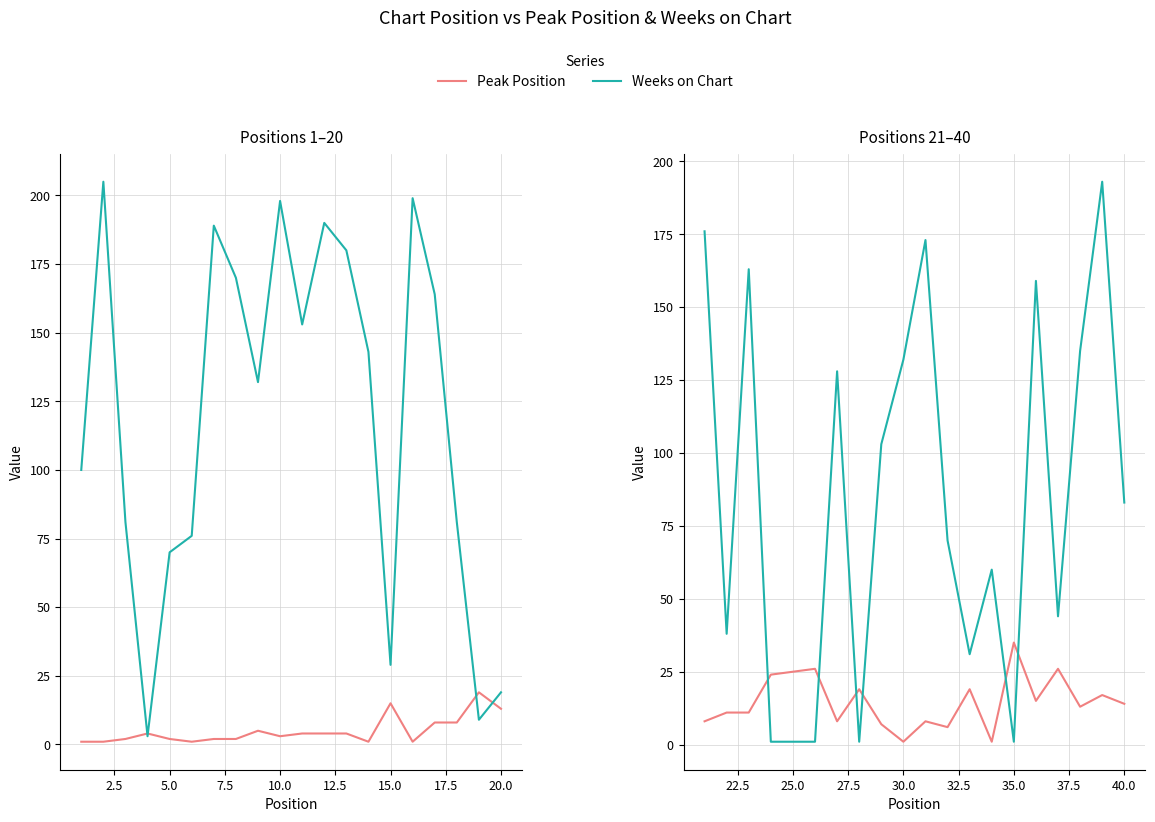

Rank the series by their average value, from lowest to highest.

Peak Position, Weeks on Chart